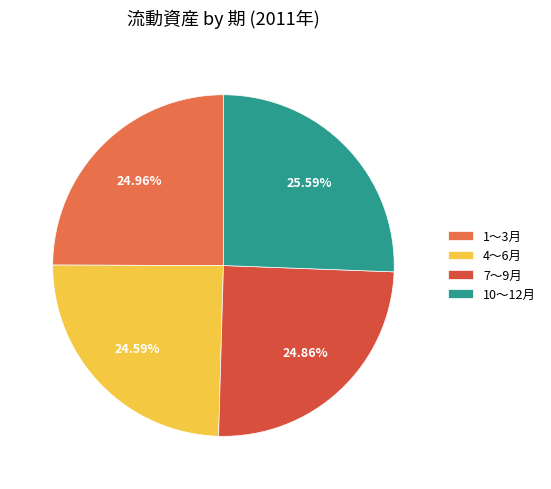

How many slices are in this pie chart?

4